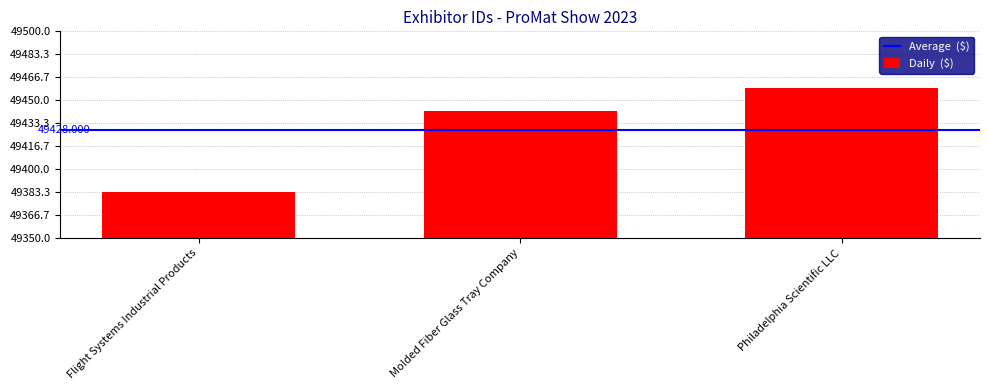

How many bars are there in total?

3